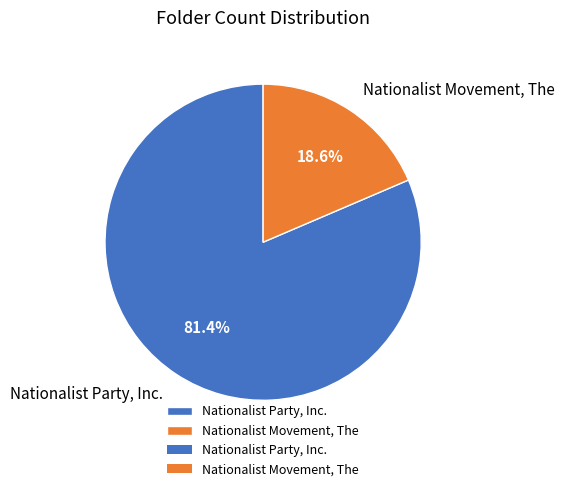

Does Nationalist Party, Inc. account for over 50% of the chart?

Yes